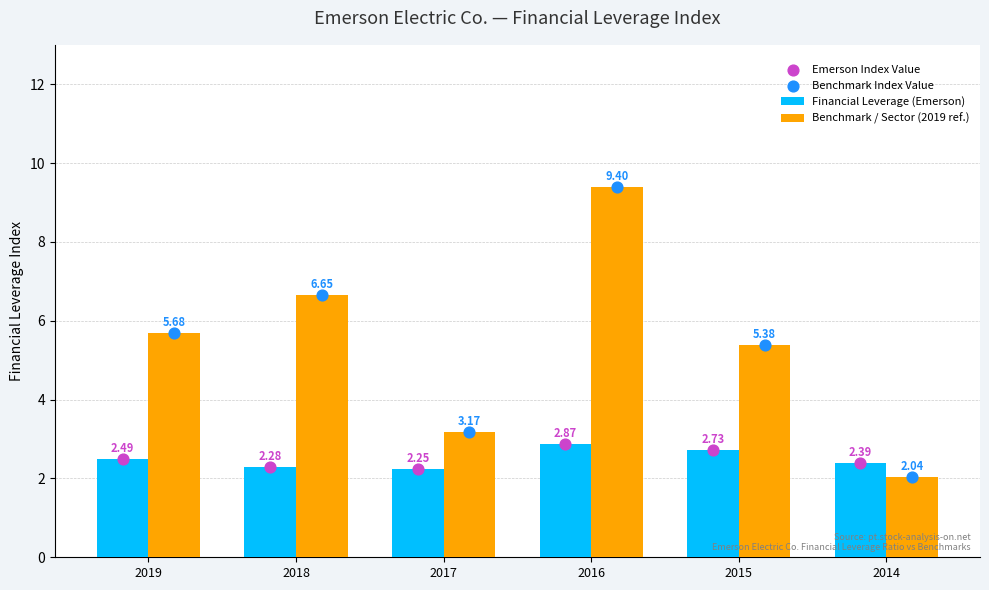

Which series reaches the maximum Y coordinate?

Benchmark / Sector (2019 ref.)